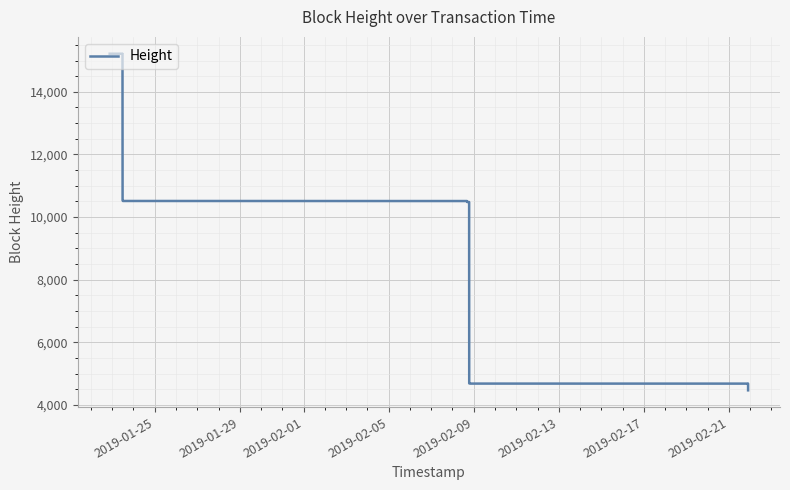

What is the average value?

9747